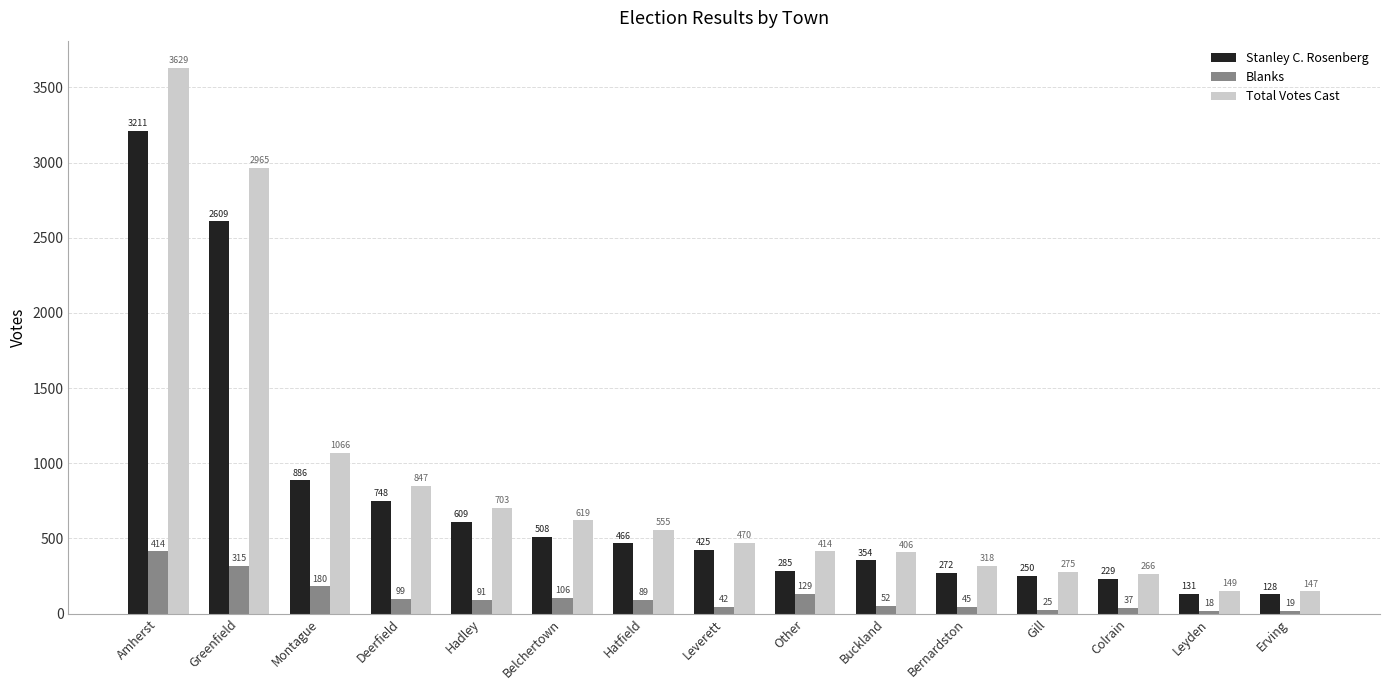

How many data points does each series have?

15